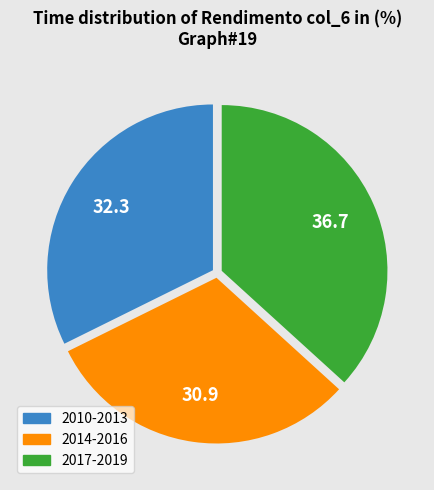

Between 2010-2013 and 2014-2016, which is larger?

2010-2013